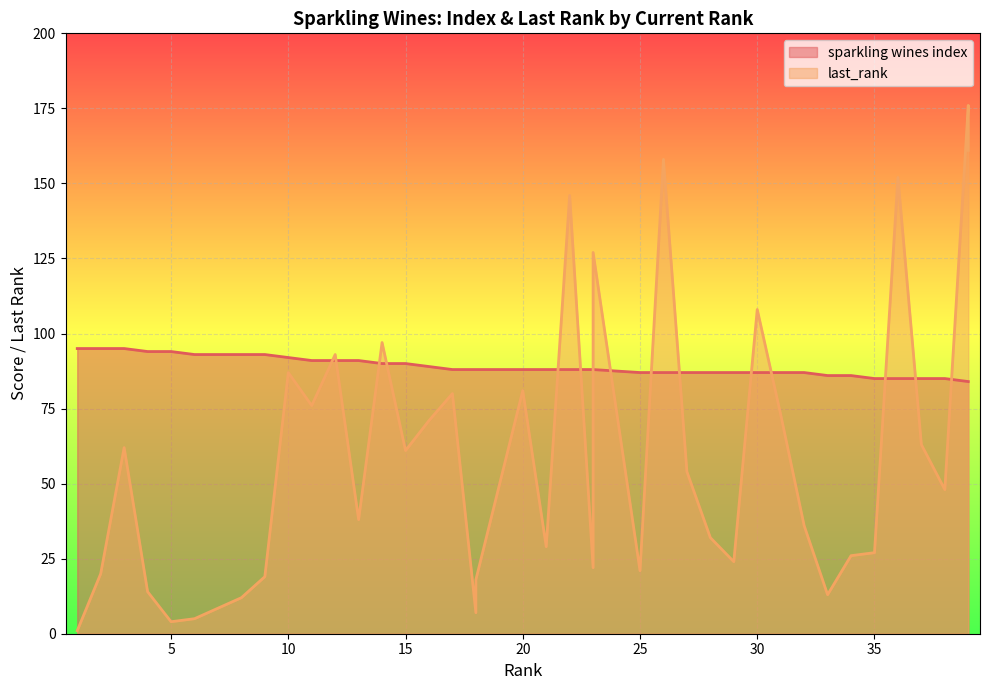

True or false: sparkling wines index has more than 2 interior local peaks.

False